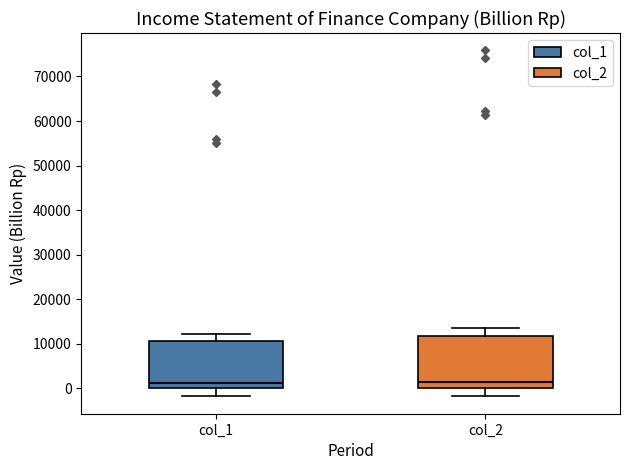

Reading left to right, read every box against the y-axis: the position of its median line, the range the box covers, and the ends of its whiskers. The values are not printed on the chart, so give them approximately, as read against the axis.

col_1: median 1000, box 0 to 11000, whiskers -2000 to 12000
col_2: median 1000, box 0 to 12000, whiskers -2000 to 14000